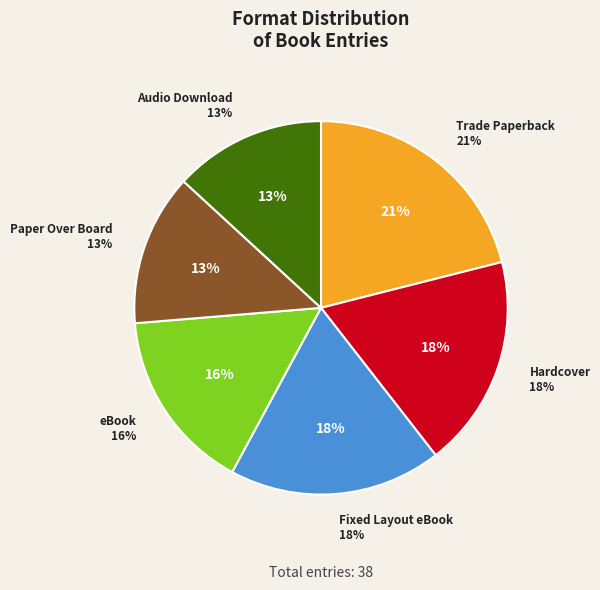

To the nearest percent, what percentage of the pie is Audio Download?

13%